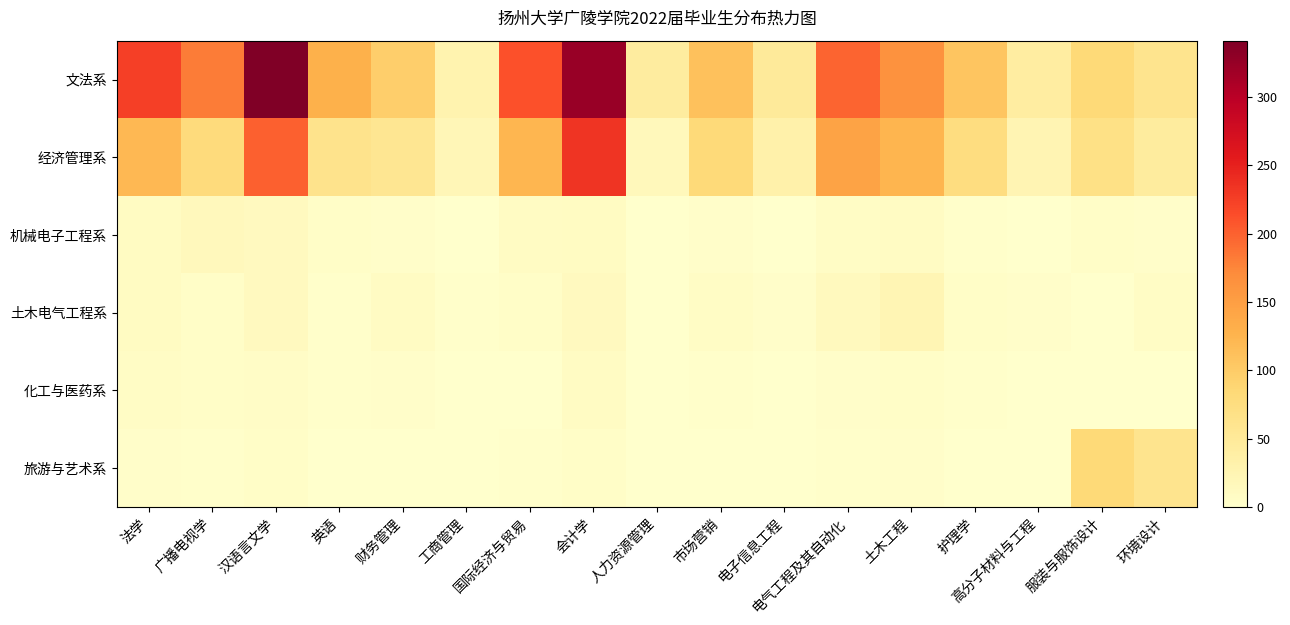

Reading left to right, list all the values displayed in this chart.

文法系: 法学=224	广播电视学=182	汉语言文学=341	英语=128	财务管理=96	工商管理=29	国际经济与贸易=211	会计学=323	人力资源管理=43	市场营销=111	电子信息工程=49	电气工程及其自动化=198	土木工程=165	护理学=107	高分子材料与工程=42	服装与服饰设计=83	环境设计=61
经济管理系: 法学=121	广播电视学=79	汉语言文学=200	英语=63	财务管理=57	工商管理=20	国际经济与贸易=123	会计学=234	人力资源管理=17	市场营销=82	电子信息工程=32	电气工程及其自动化=144	土木工程=125	护理学=75	高分子材料与工程=25	服装与服饰设计=69	环境设计=45
机械电子工程系: 法学=10	广播电视学=15	汉语言文学=12	英语=5	财务管理=3	工商管理=0	国际经济与贸易=8	会计学=10	人力资源管理=0	市场营销=3	电子信息工程=1	电气工程及其自动化=7	土木工程=8	护理学=2	高分子材料与工程=1	服装与服饰设计=5	环境设计=3
土木电气工程系: 法学=10	广播电视学=5	汉语言文学=12	英语=2	财务管理=9	工商管理=2	国际经济与贸易=4	会计学=12	人力资源管理=1	市场营销=7	电子信息工程=3	电气工程及其自动化=14	土木工程=23	护理学=5	高分子材料与工程=3	服装与服饰设计=1	环境设计=7
化工与医药系: 法学=7	广播电视学=5	汉语言文学=6	英语=2	财务管理=3	工商管理=0	国际经济与贸易=1	会计学=8	人力资源管理=0	市场营销=2	电子信息工程=1	电气工程及其自动化=3	土木工程=4	护理学=2	高分子材料与工程=1	服装与服饰设计=0	环境设计=1
旅游与艺术系: 法学=3	广播电视学=2	汉语言文学=5	英语=1	财务管理=1	工商管理=0	国际经济与贸易=2	会计学=5	人力资源管理=0	市场营销=1	电子信息工程=0	电气工程及其自动化=2	土木工程=3	护理学=1	高分子材料与工程=0	服装与服饰设计=83	环境设计=61